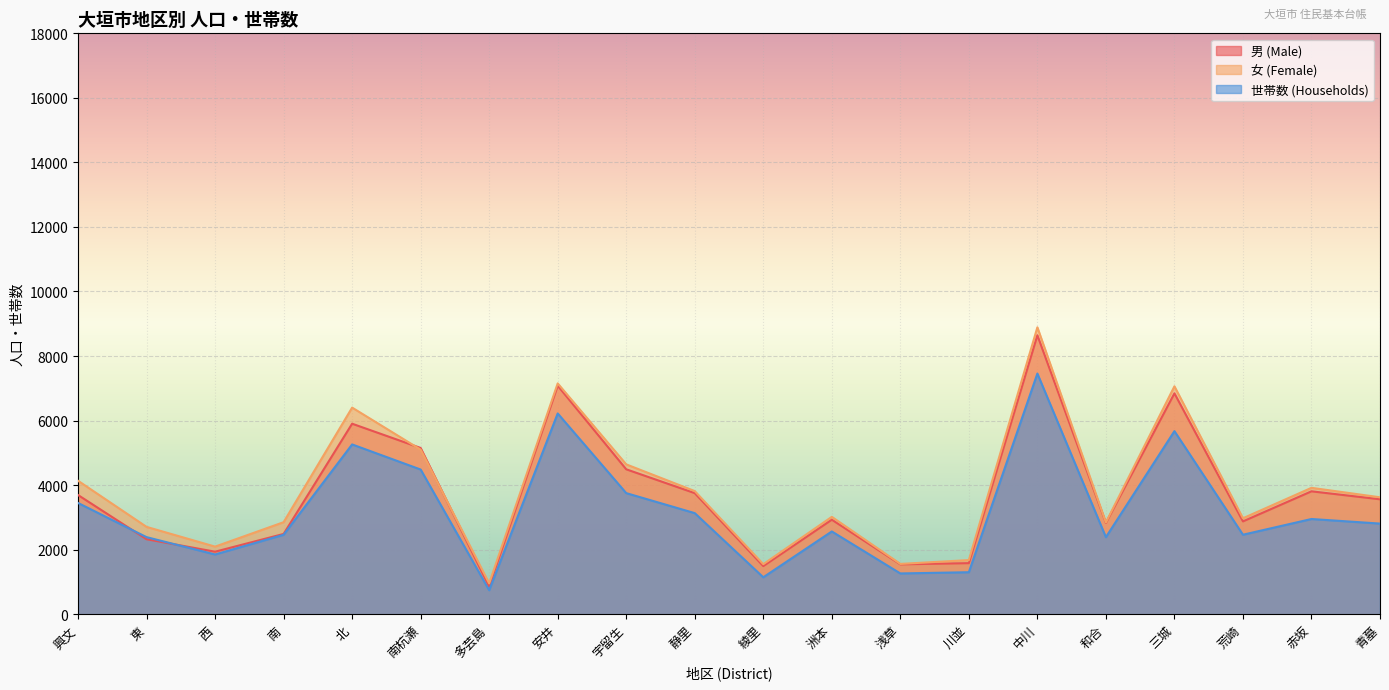

What are all the series names shown in the legend?

男 (Male), 女 (Female), 世帯数 (Households)